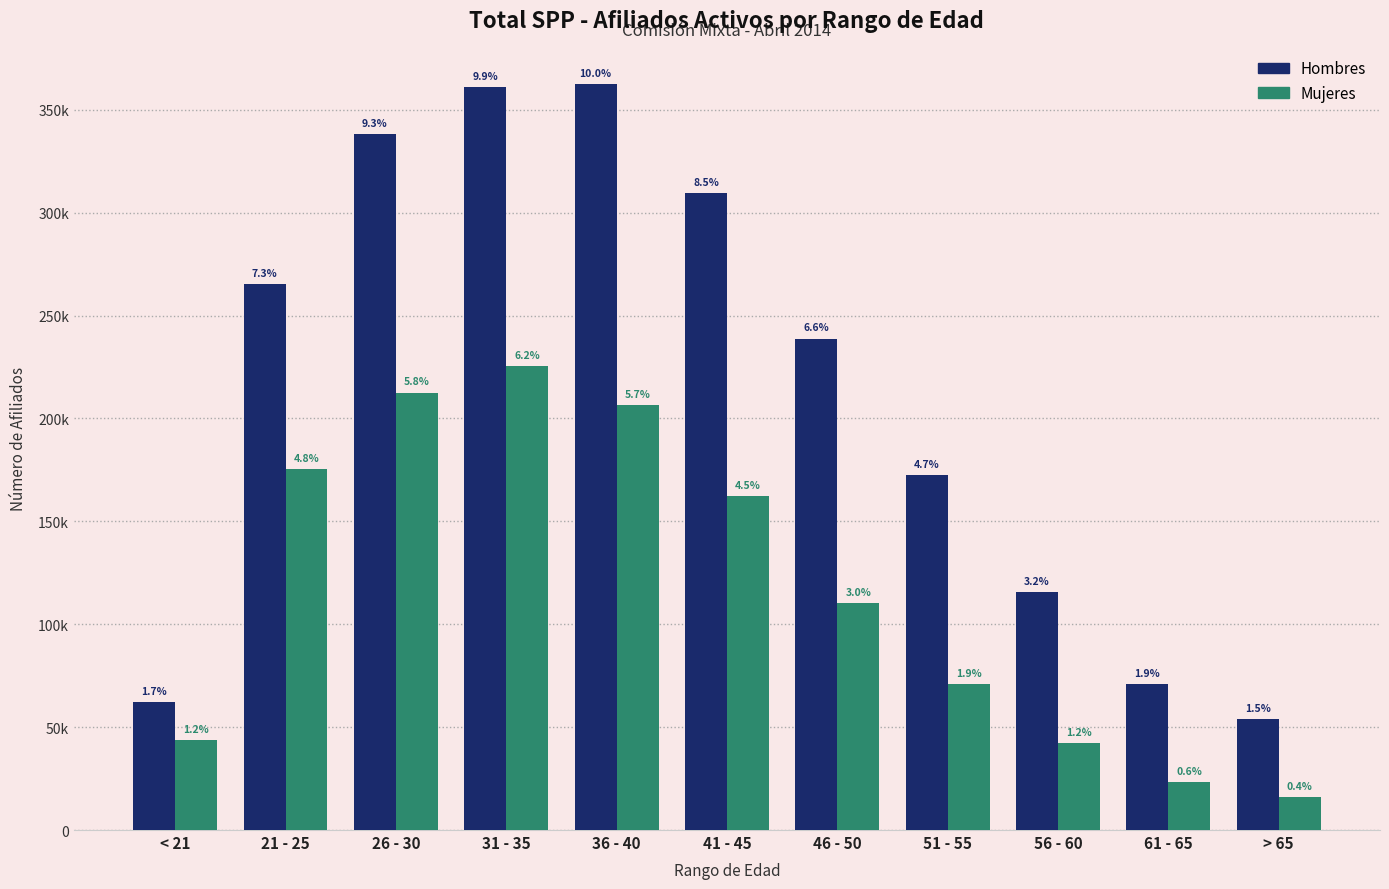

What is the difference between the second highest and minimum values in the Hombres series?

307196